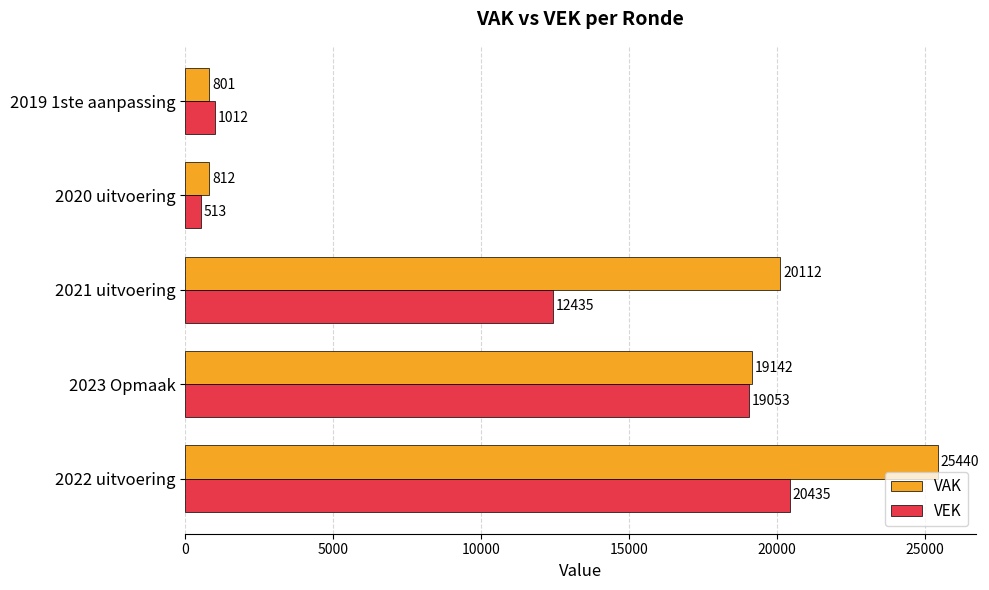

Count the number of categories in the chart.

5